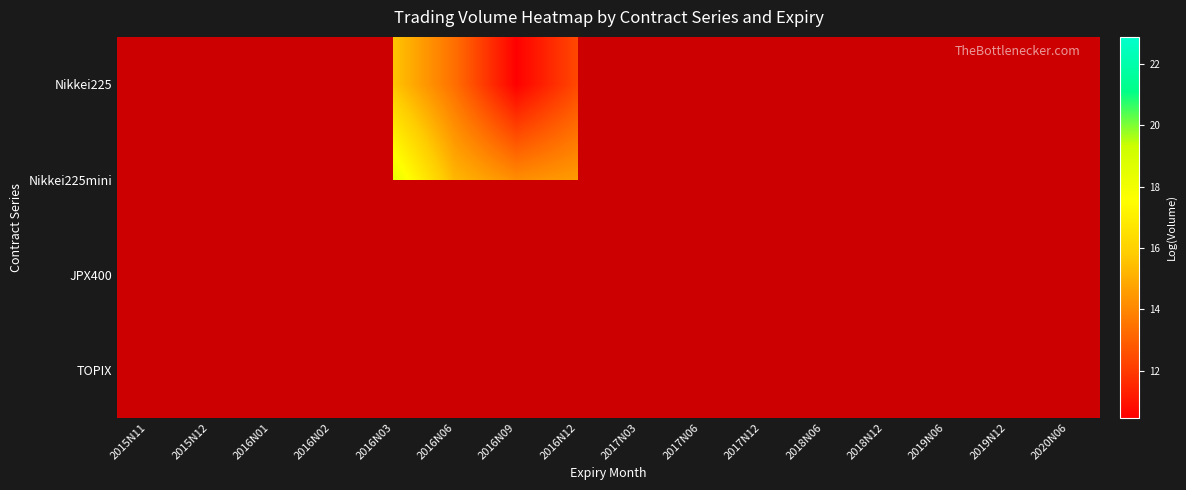

At which label does TOPIX reach its minimum?

2015N11